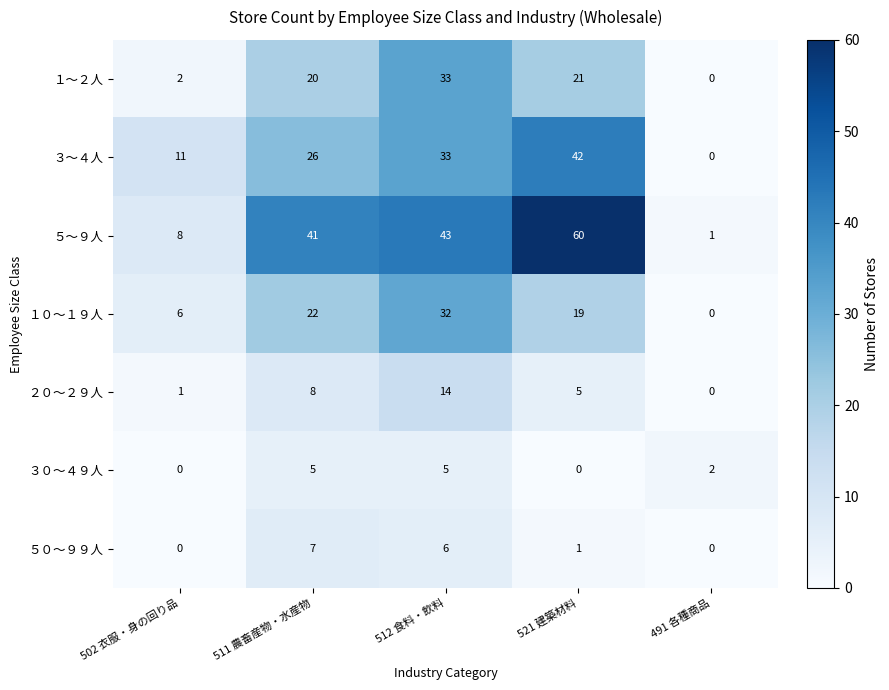

Is the value of ５～９人 at 512 食料・飲料 greater than the value of １０～１９人 at 521 建築材料?

Yes